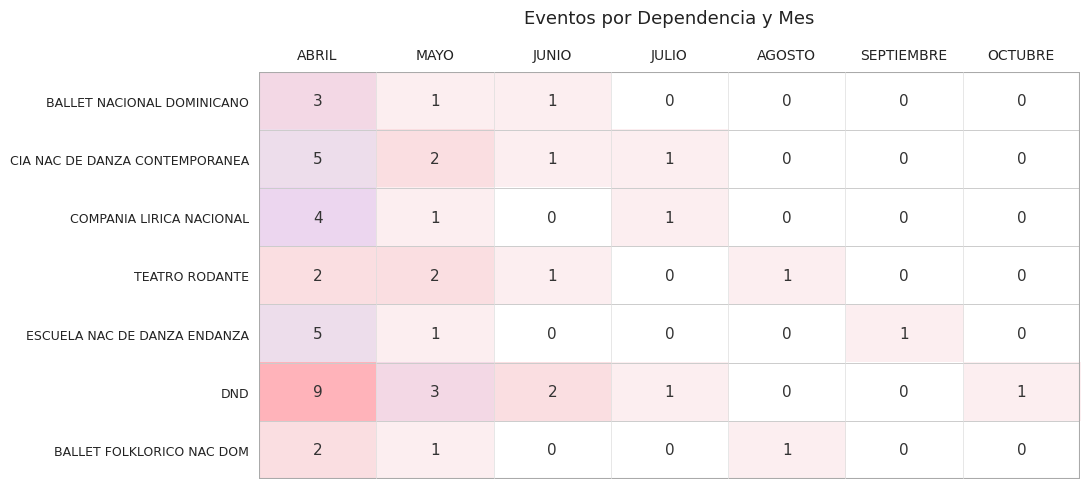

What is the greatest value displayed?

9